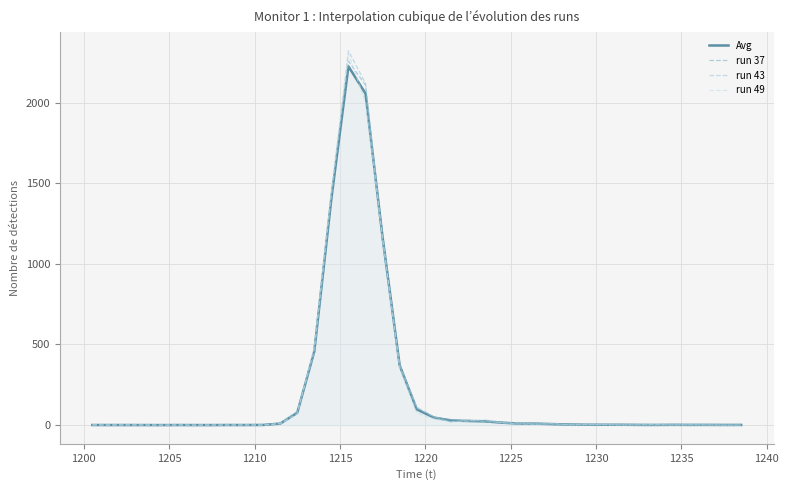

Which series has the widest spread of values?

run 43